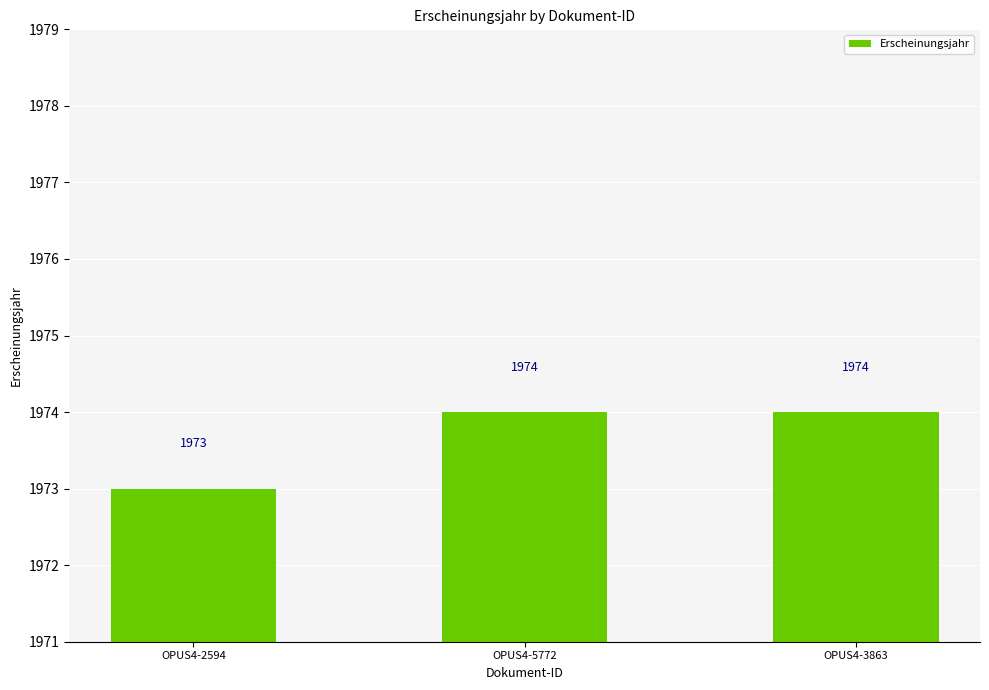

How many values are between 1973 and 1974?

3